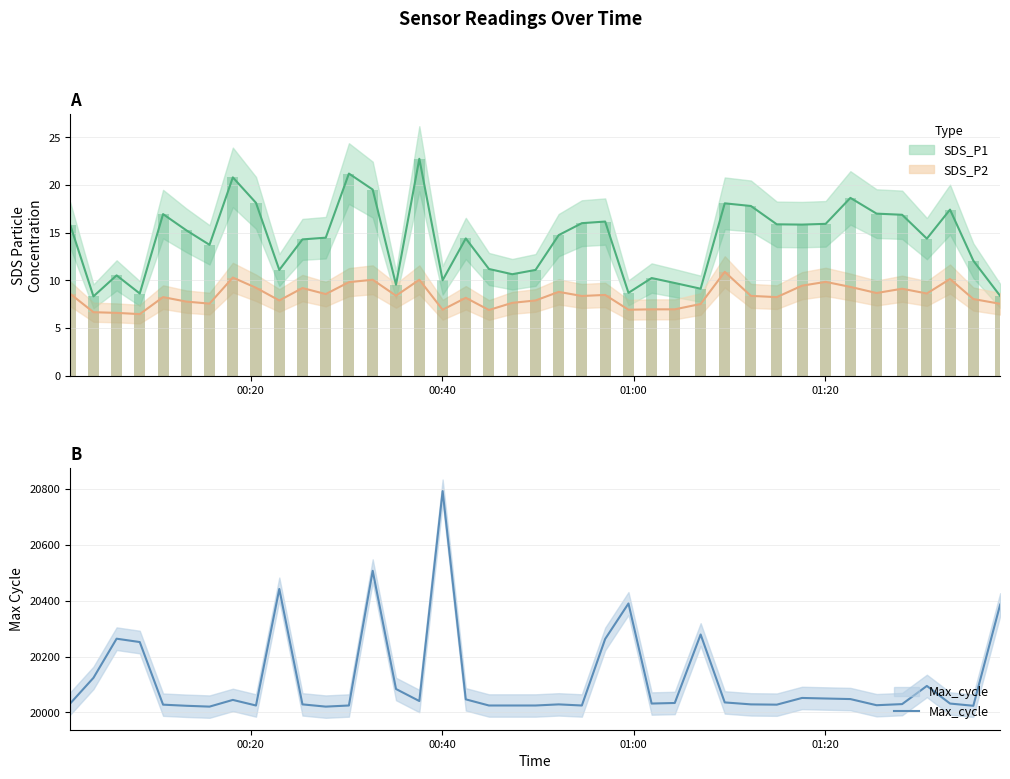

What is the value of the SDS_P2 bar at the 32nd from the left?

9.4